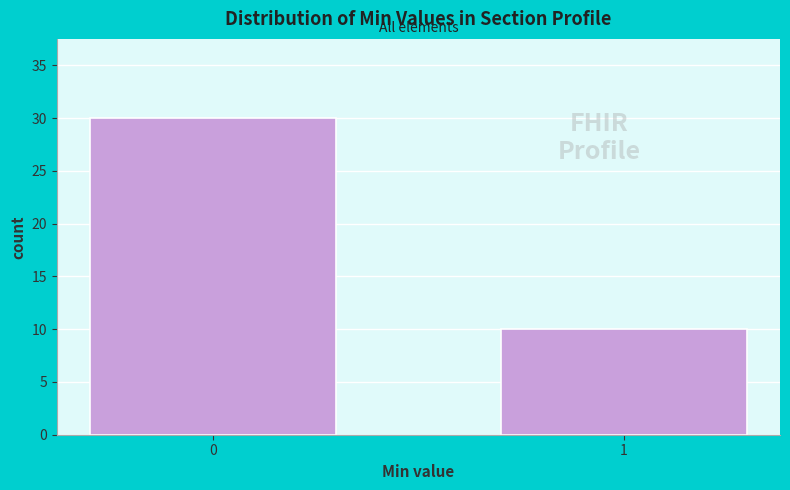

Reading left to right, what are all the values shown in this chart?

0=30	1=10